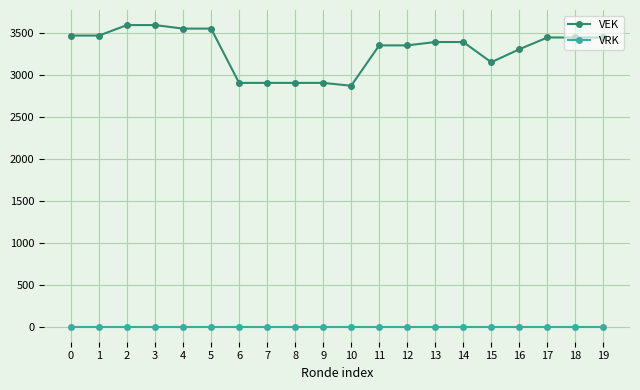

What is the difference between the VEK values at 14 and 17?

54